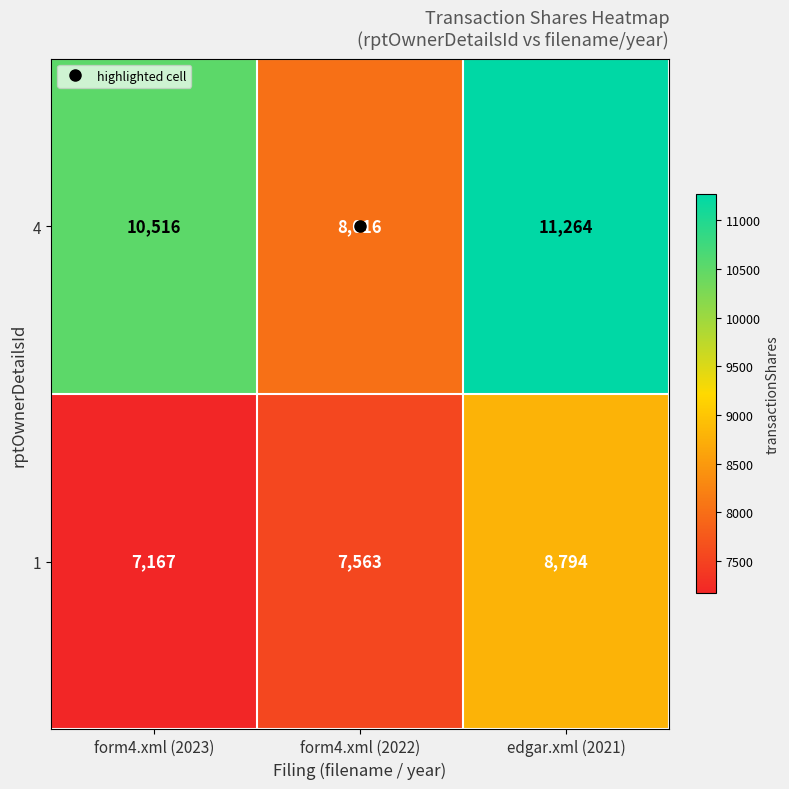

Which series has the largest range (max minus min)?

4